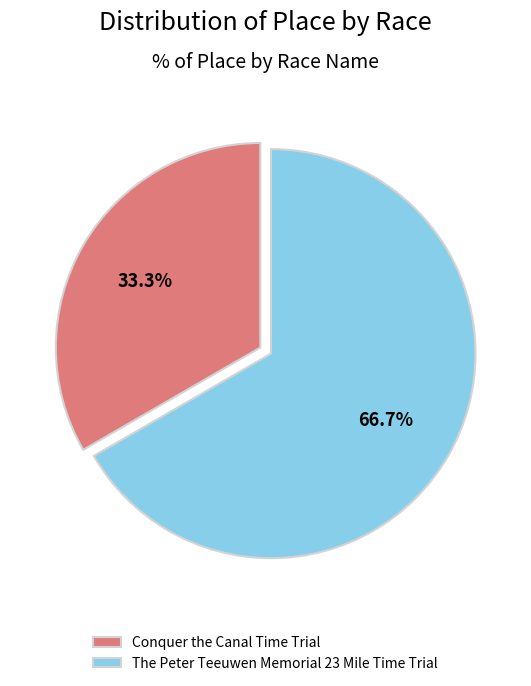

How many slices are in this pie chart?

2